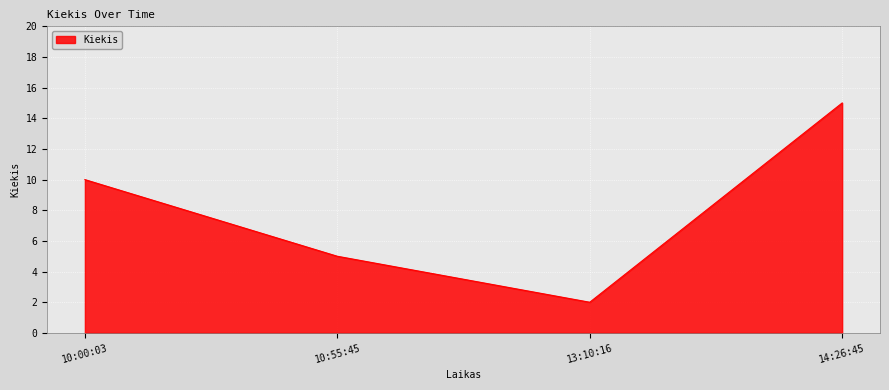

How many values are below 10?

2